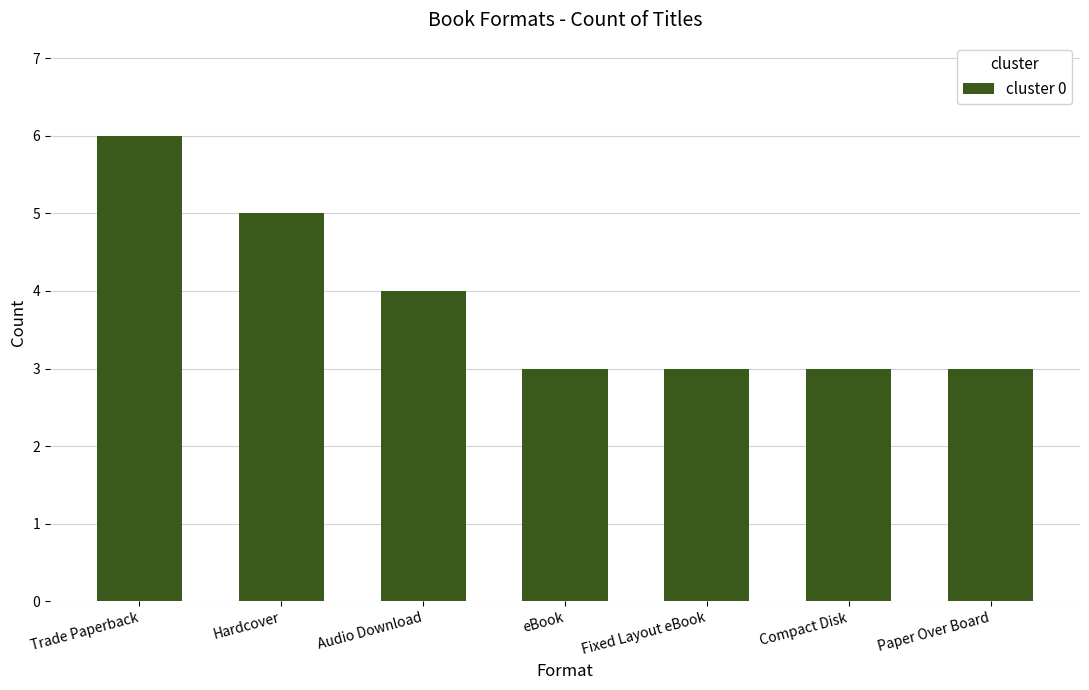

What is the average value?

4